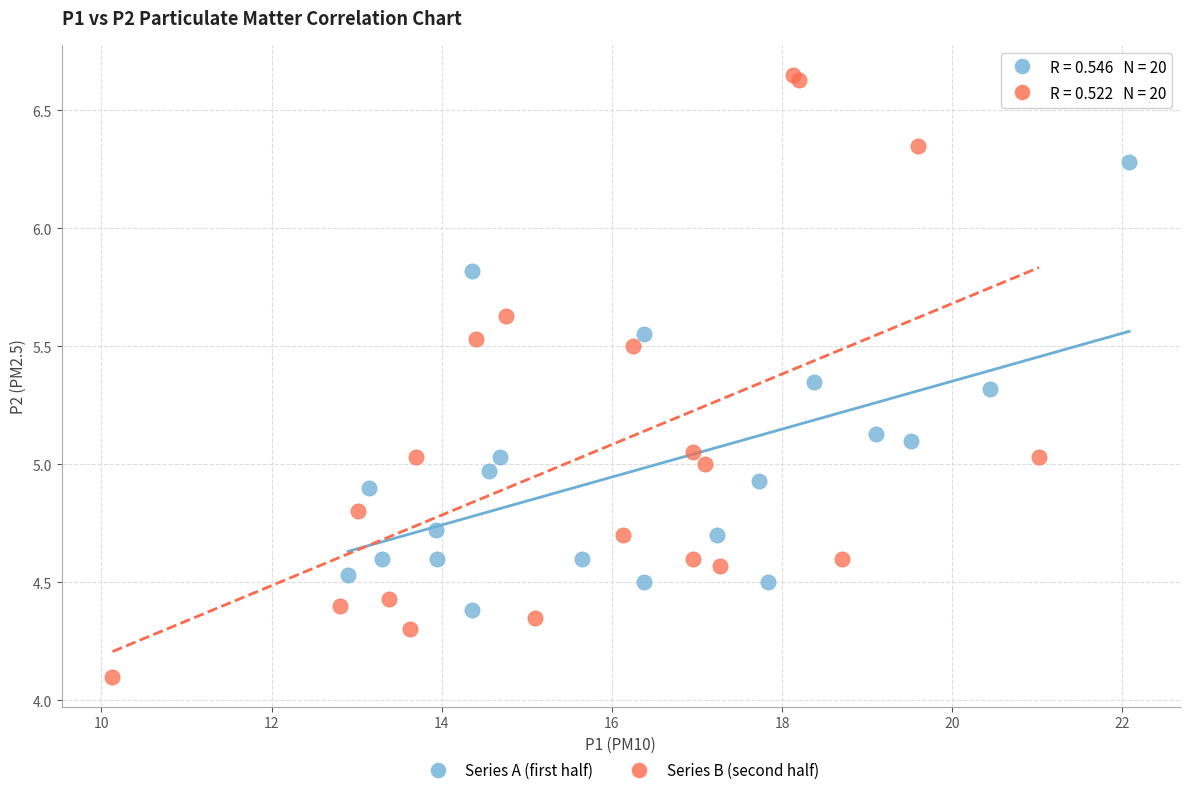

Which series has the widest spread of Y values?

Series B (second half)